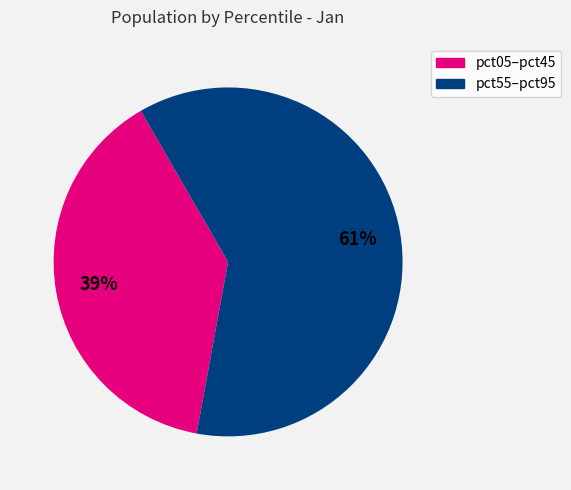

To the nearest percent, what is the difference between the largest and smallest slice percentages?

22%